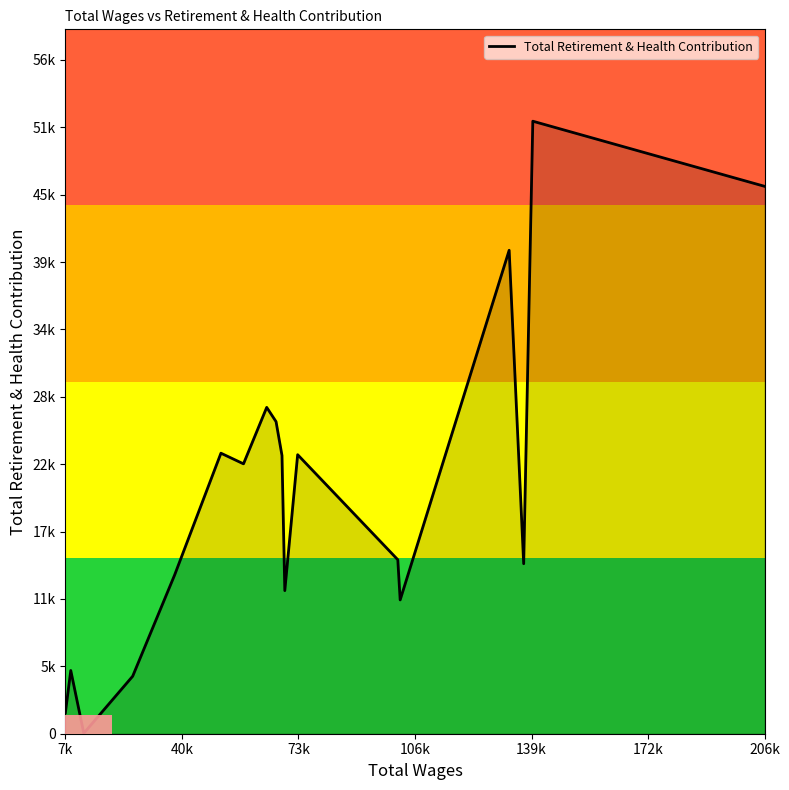

Does the chart have visible grid lines?

No